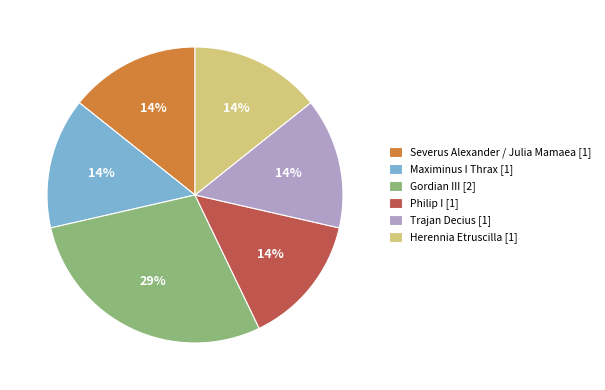

Approximately how many times larger is the value at Philip I [1] compared to Severus Alexander / Julia Mamaea [1]?

1.0